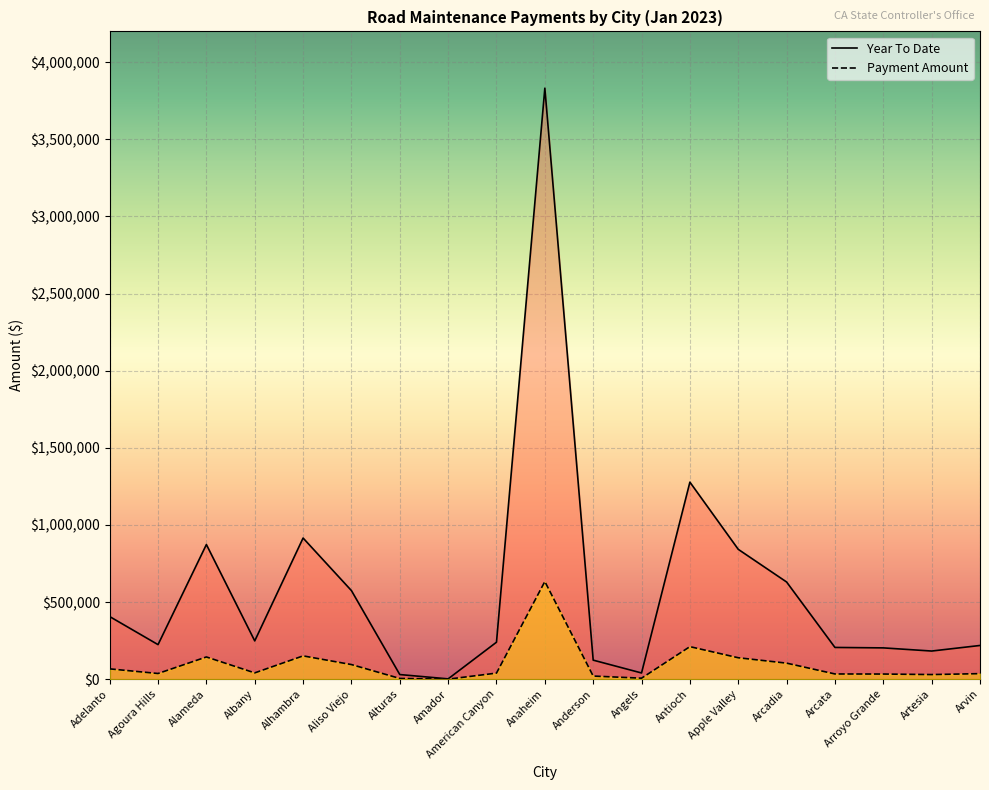

True or false: Year To Date has more than 2 points higher than both neighbors.

True